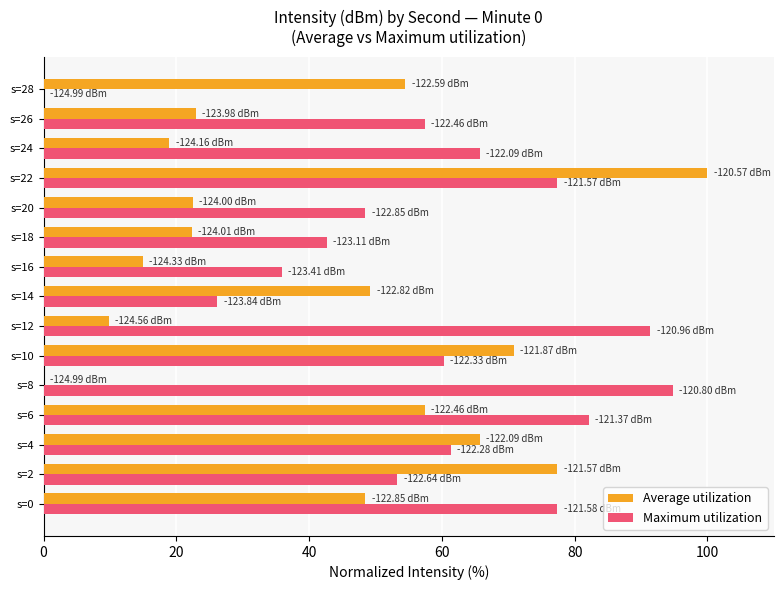

Which series has the largest range (max minus min)?

Average utilization